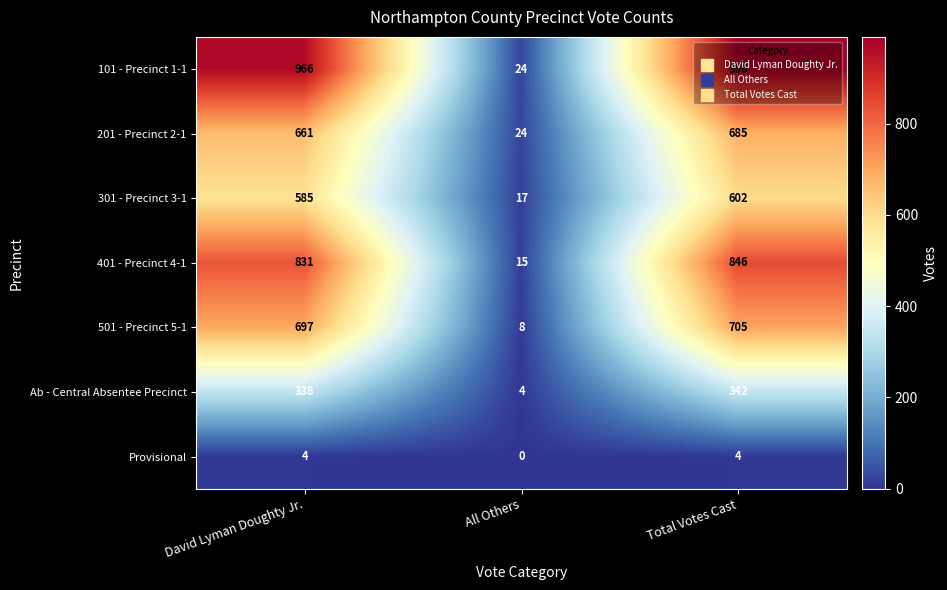

What is the sum of all 101 - Precinct 1-1 values?

1980